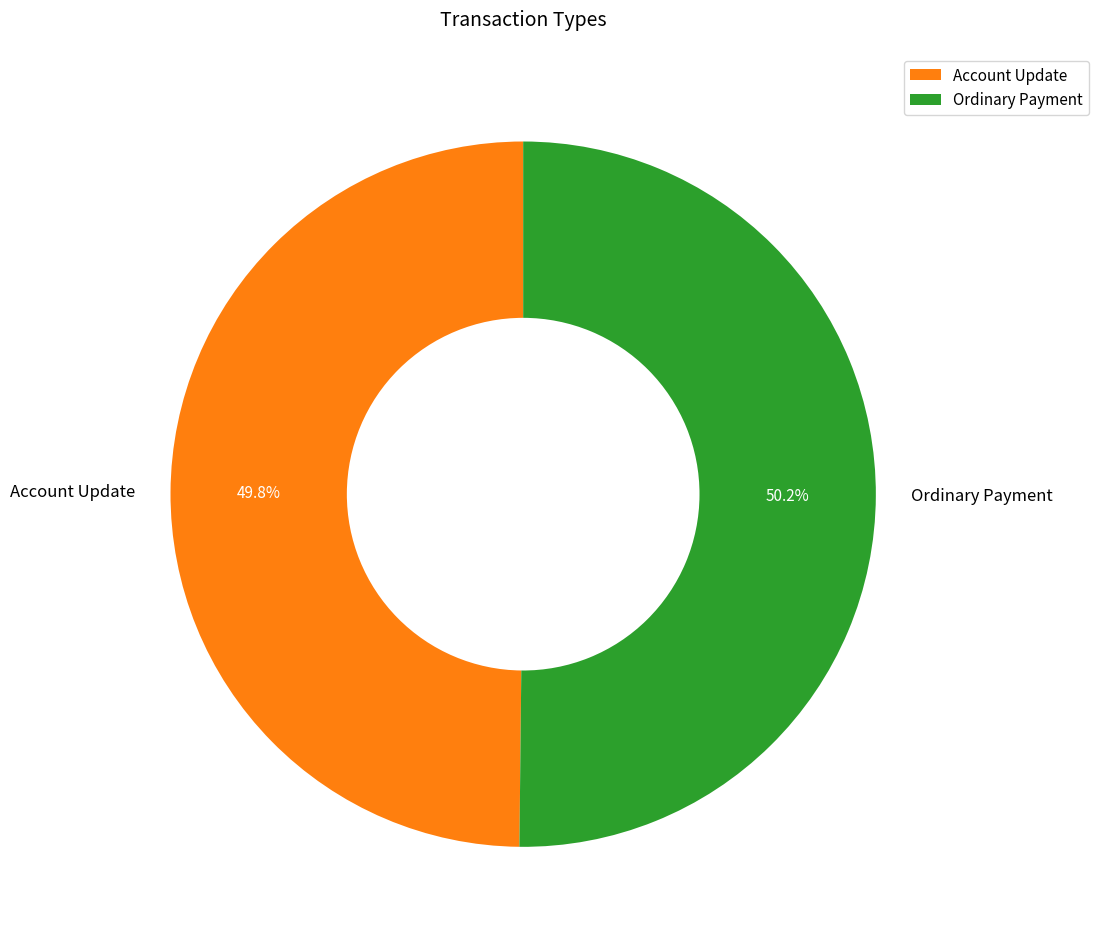

Is there a majority slice in this chart?

Yes